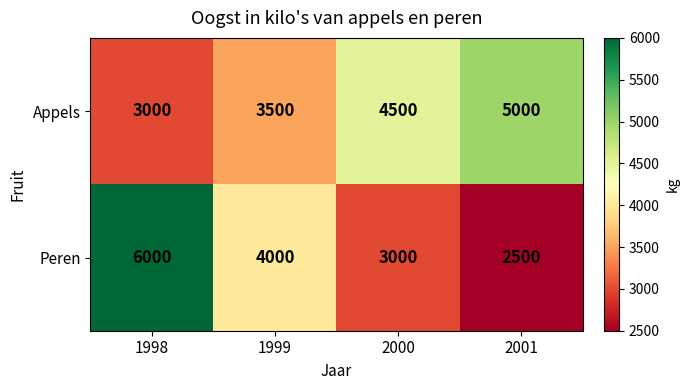

Reading left to right, what are all the values shown in this chart?

Appels: 1998=3000	1999=3500	2000=4500	2001=5000
Peren: 1998=6000	1999=4000	2000=3000	2001=2500